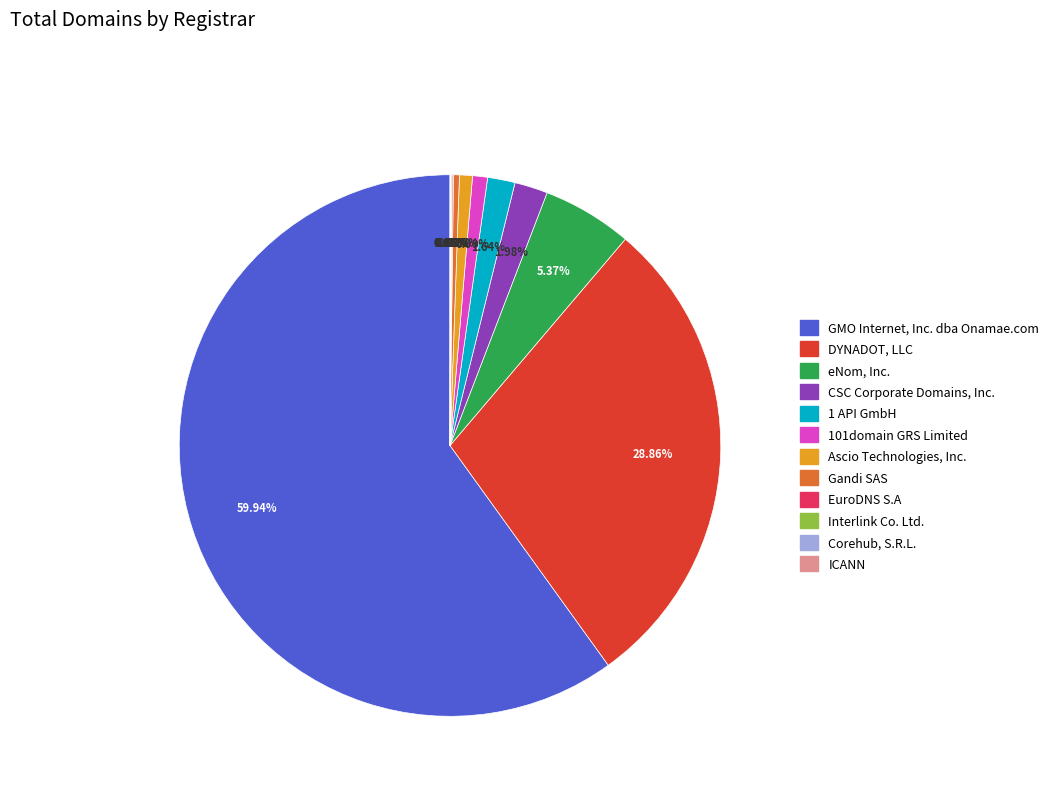

Is there any slice that represents more than half of the pie?

Yes